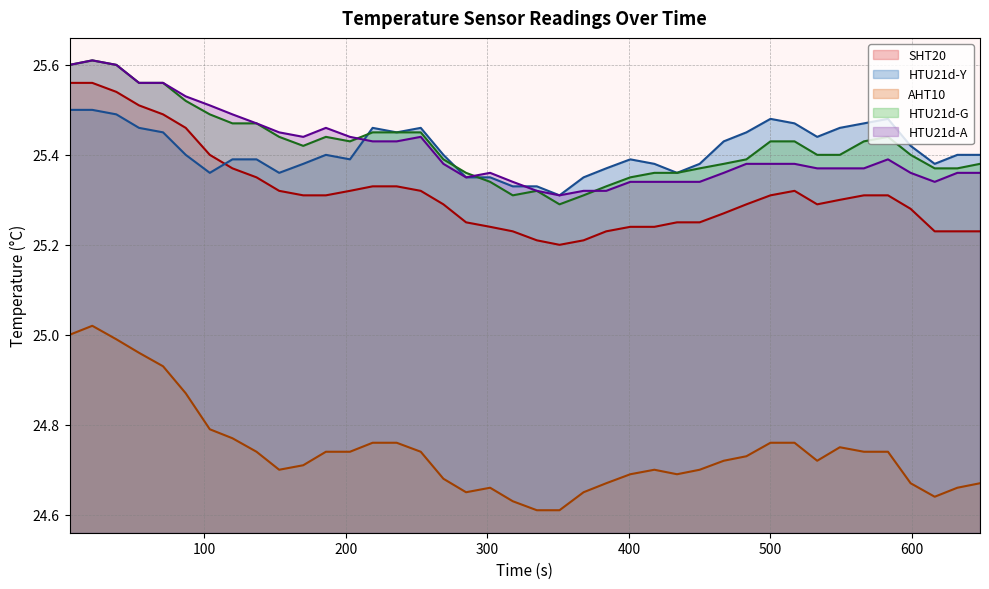

What are all the series names shown in the legend?

SHT20, HTU21d-Y, AHT10, HTU21d-G, HTU21d-A